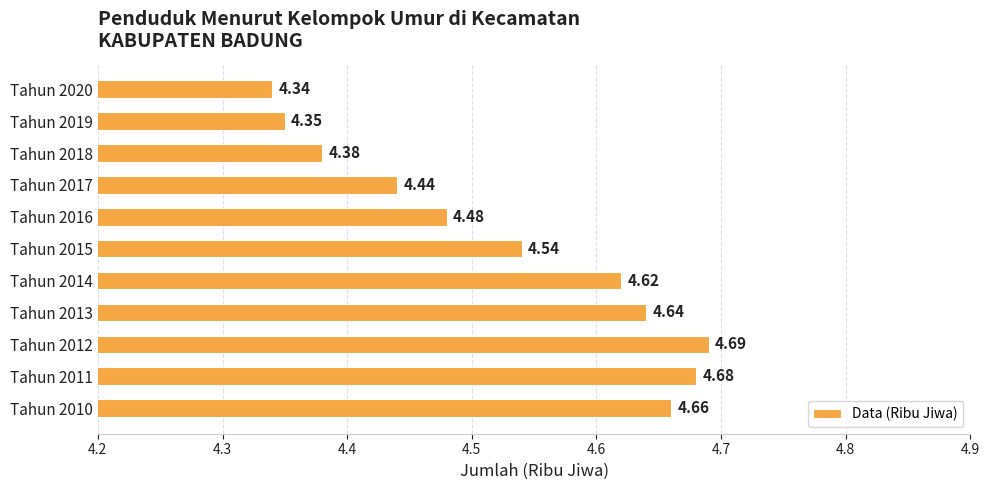

What is the difference between the second highest and second lowest values?

0.3